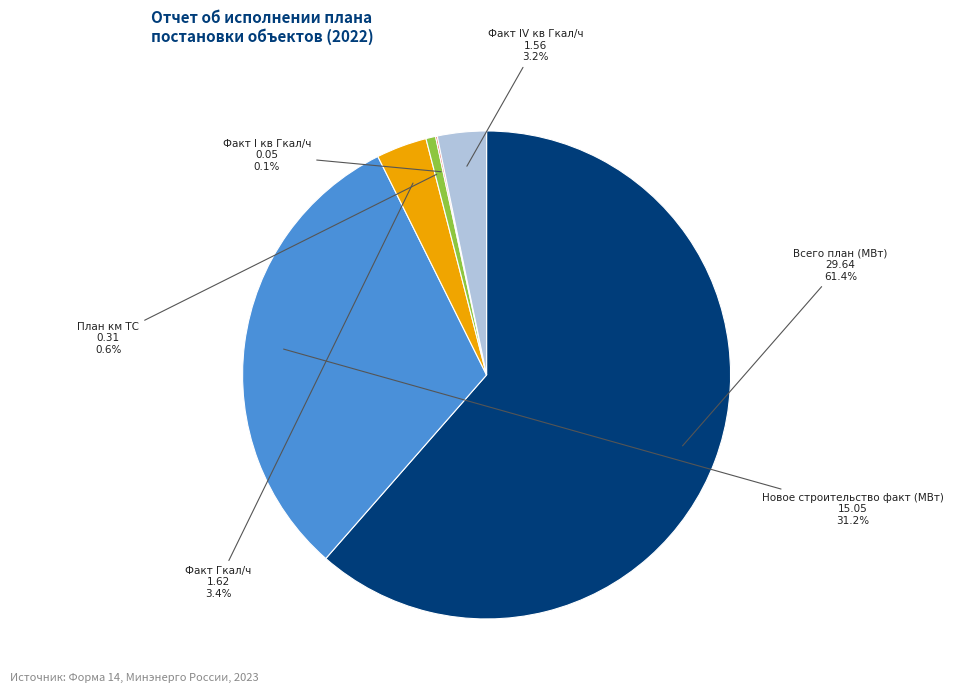

True or false: Факт Гкал/ч accounts for 3% of the total.

True